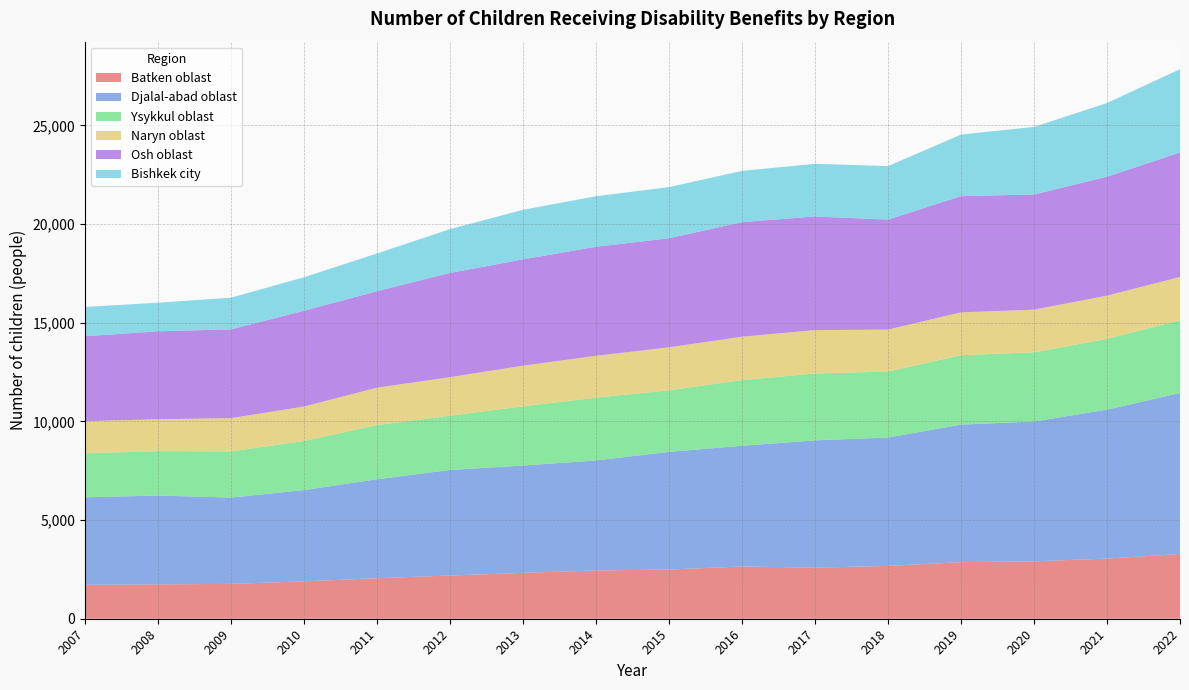

Reading left to right, transcribe all the data shown in this chart.

Batken oblast: 2007=1720	2008=1740	2009=1766	2010=1892	2011=2054	2012=2189	2013=2324	2014=2446	2015=2492	2016=2648	2017=2590	2018=2676	2019=2867	2020=2909	2021=3048	2022=3280
Djalal-abad oblast: 2007=4434	2008=4504	2009=4374	2010=4627	2011=5014	2012=5349	2013=5440	2014=5576	2015=5964	2016=6116	2017=6450	2018=6505	2019=6971	2020=7086	2021=7548	2022=8158
Ysykkul oblast: 2007=2231	2008=2249	2009=2342	2010=2489	2011=2746	2012=2751	2013=3001	2014=3182	2015=3119	2016=3328	2017=3390	2018=3344	2019=3520	2020=3504	2021=3589	2022=3682
Naryn oblast: 2007=1624	2008=1617	2009=1683	2010=1747	2011=1896	2012=1953	2013=2061	2014=2120	2015=2180	2016=2202	2017=2196	2018=2128	2019=2169	2020=2163	2021=2188	2022=2200
Osh oblast: 2007=4308	2008=4457	2009=4500	2010=4853	2011=4888	2012=5282	2013=5386	2014=5528	2015=5526	2016=5805	2017=5758	2018=5574	2019=5889	2020=5836	2021=6027	2022=6309
Bishkek city: 2007=1483	2008=1448	2009=1604	2010=1698	2011=1915	2012=2221	2013=2511	2014=2560	2015=2593	2016=2598	2017=2670	2018=2710	2019=3120	2020=3427	2021=3736	2022=4222